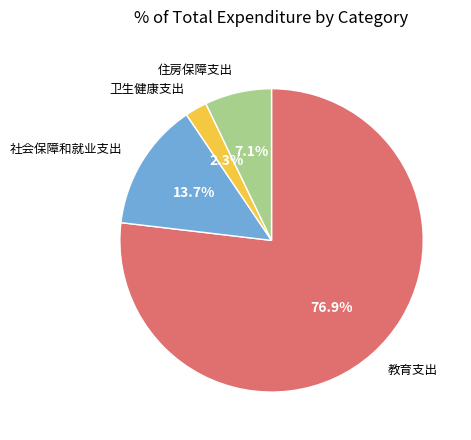

Which slice is the smallest?

卫生健康支出